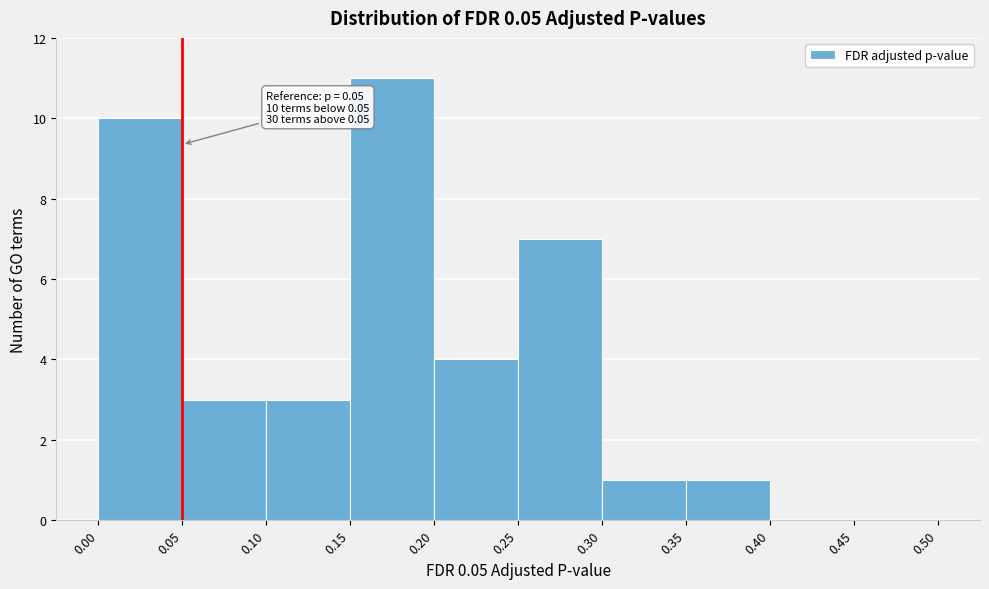

Over which range of the x-axis is the bar tallest?

0.15 to 0.20